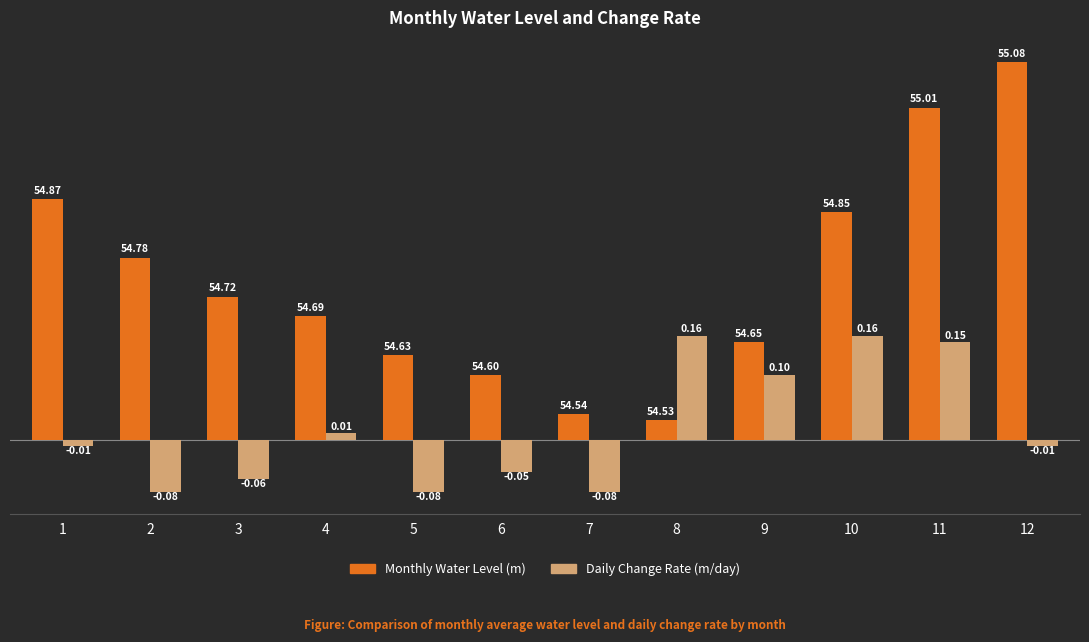

Which series changed the most between 1 and 4?

Monthly Water Level (m)